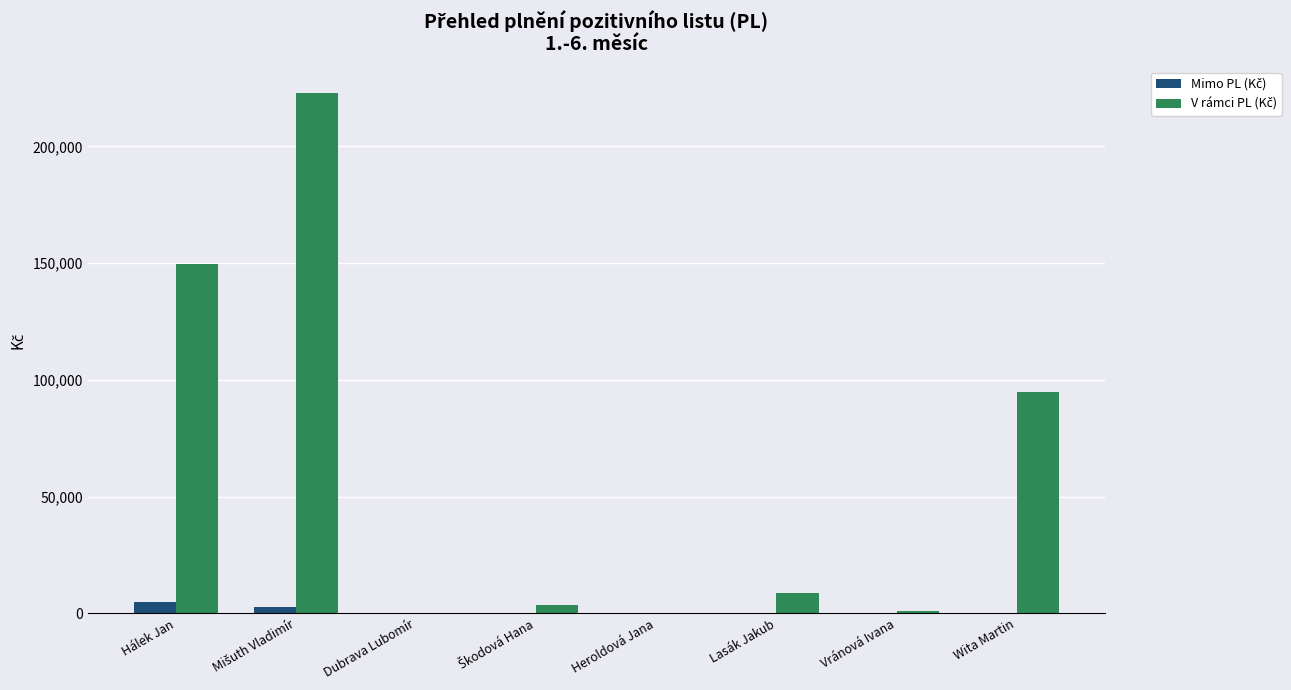

What is the total value across all series at Lasák Jakub?

8844.3